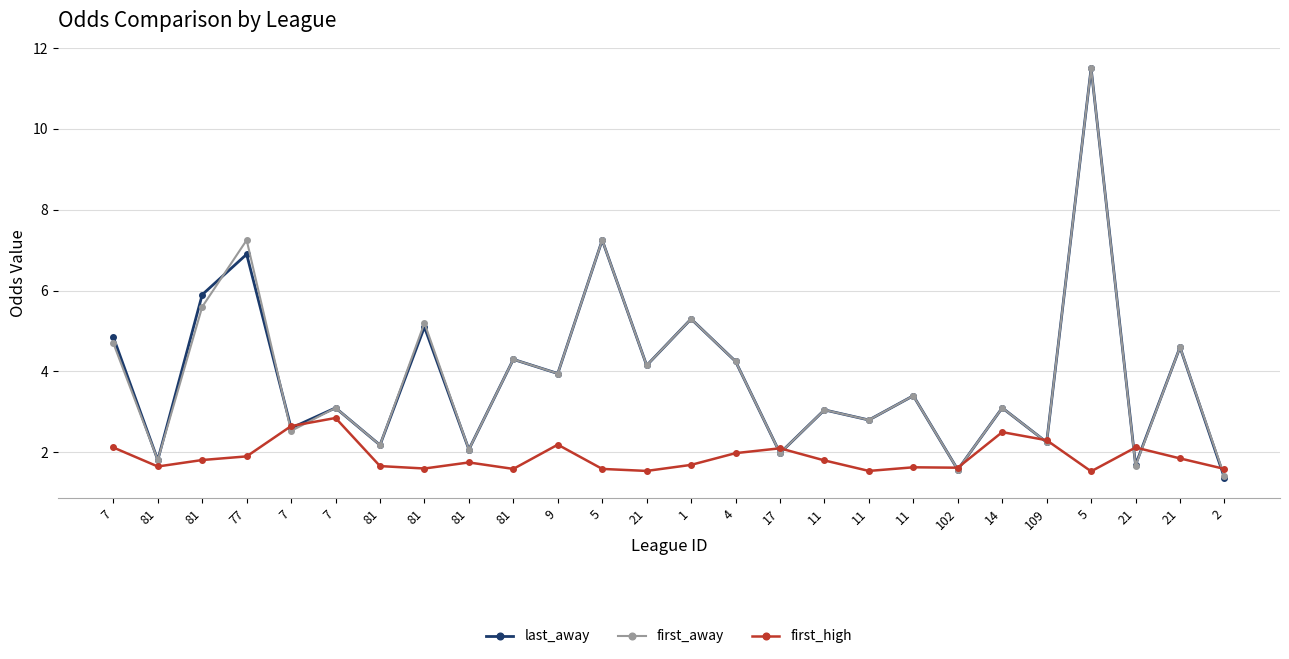

How many categories are shown in the chart?

26